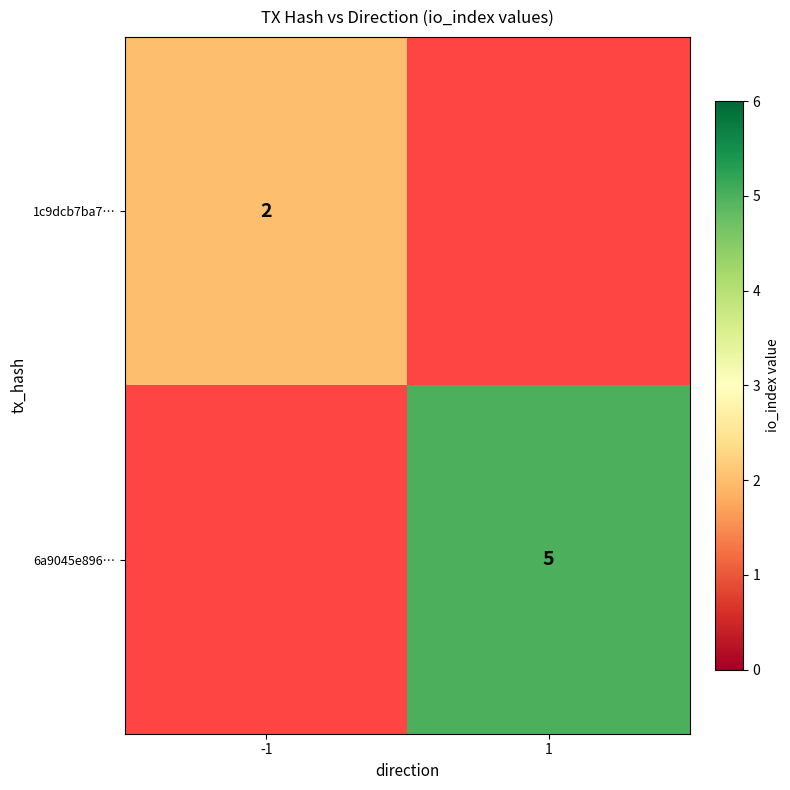

The value of 6a9045e896… at 1 is 5. True or false?

True